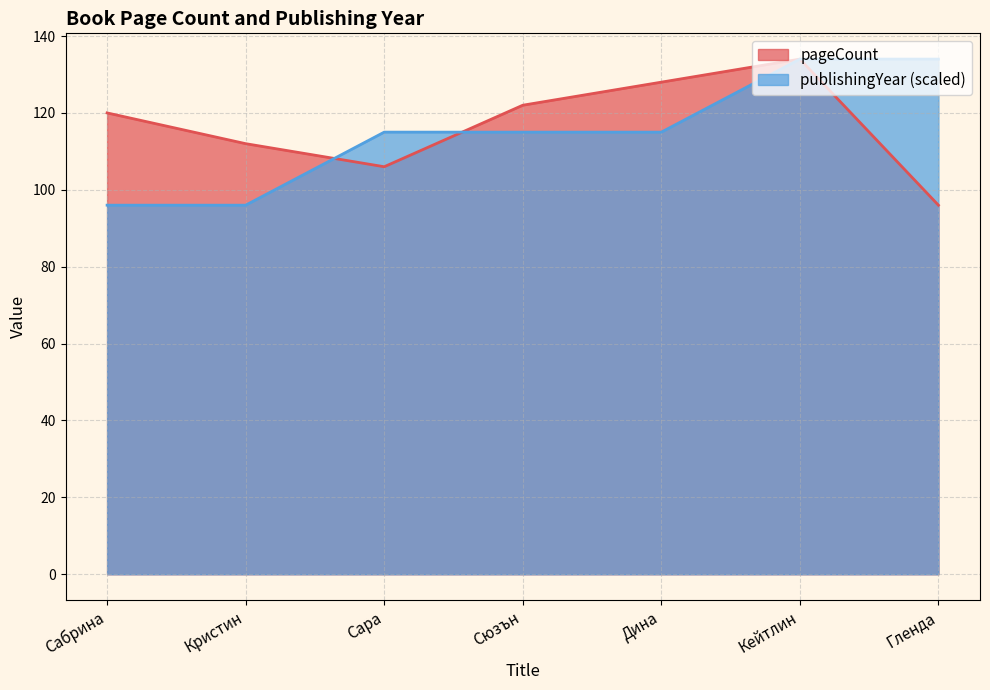

What is the difference between the publishingYear values at Кристин and Кейтлин?

38